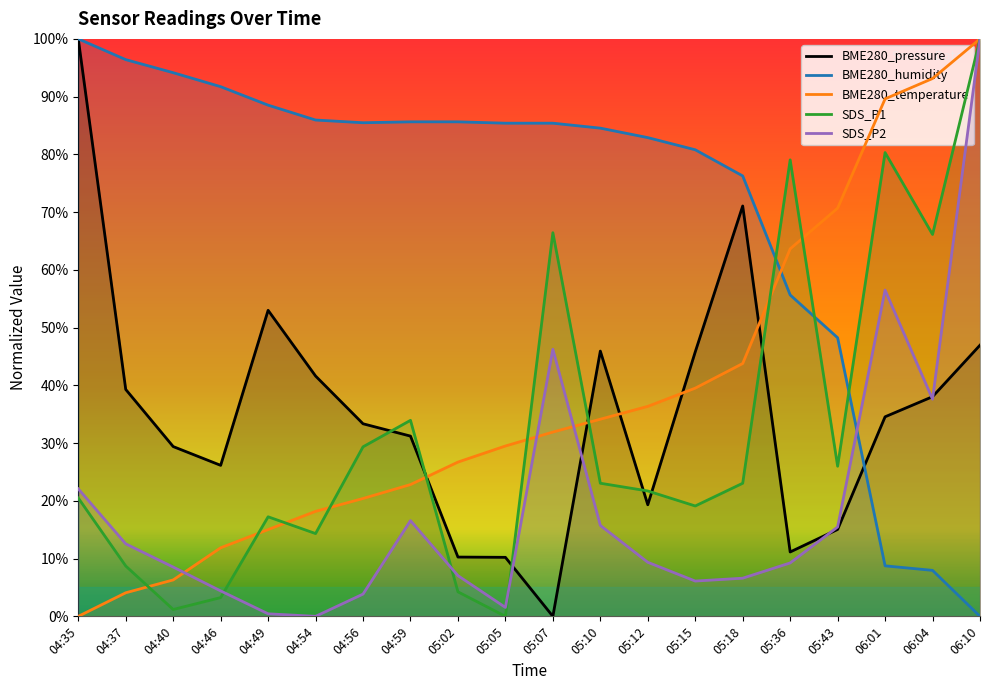

Between 04:35 and 06:10, which series saw the biggest shift?

BME280_humidity